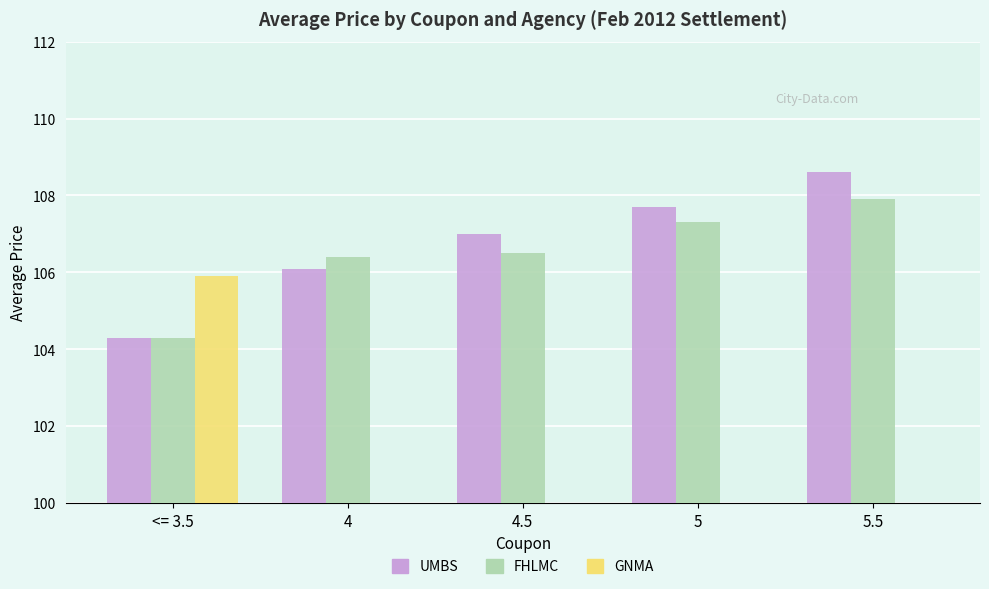

At which label is FHLMC closest to 106?

4